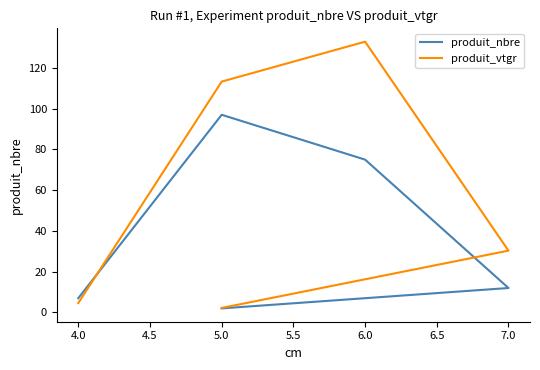

How many intersections are there between produit_nbre and produit_vtgr?

1